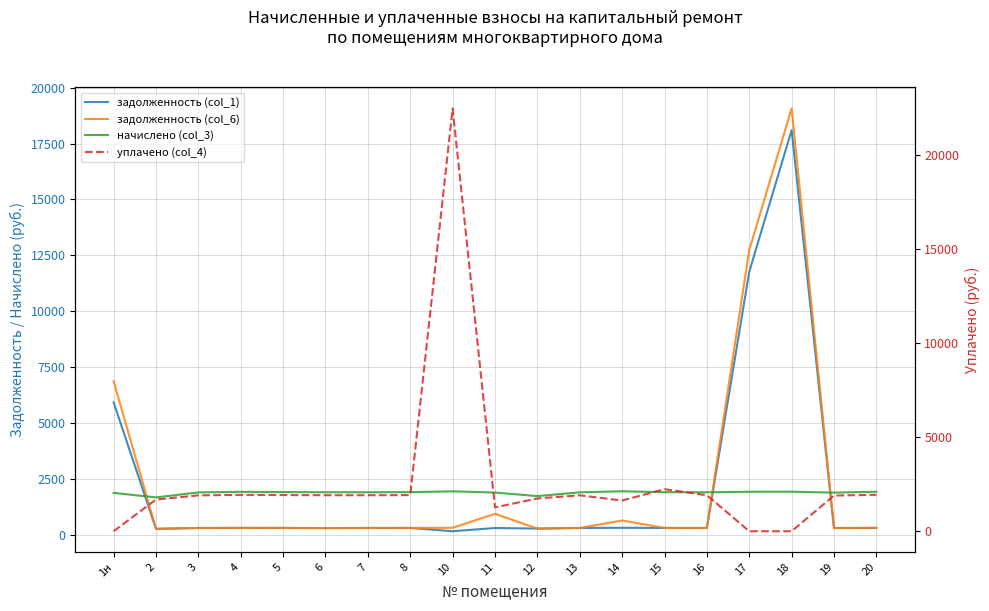

How many data points in уплачено (col_4) are less than 1911?

9